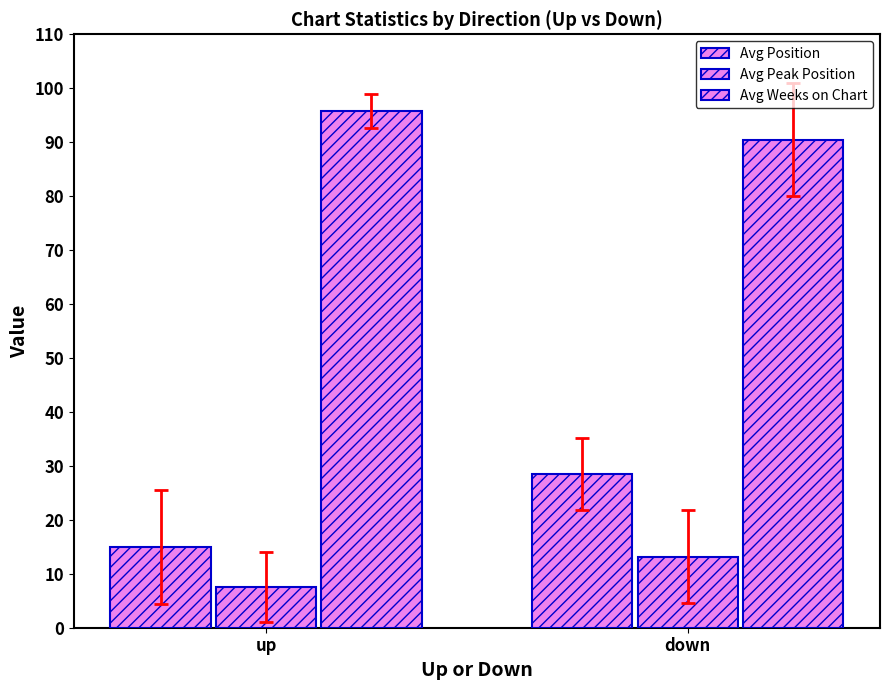

What is the approximate value of Avg Weeks on Chart at down?

90.5